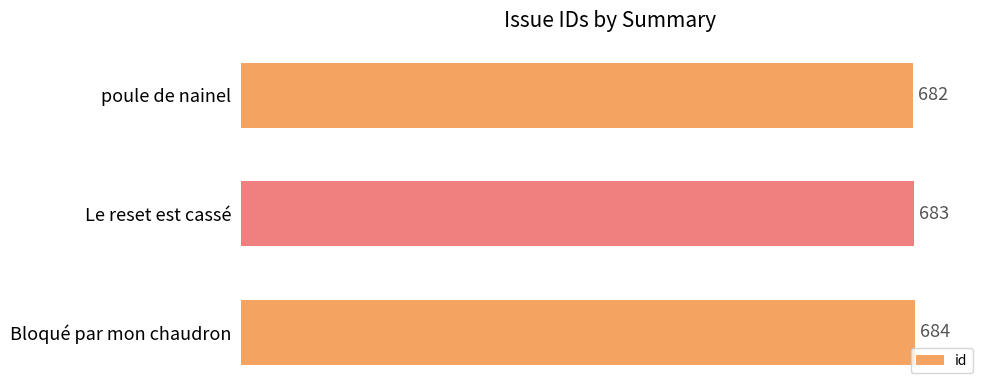

What is the average value?

683